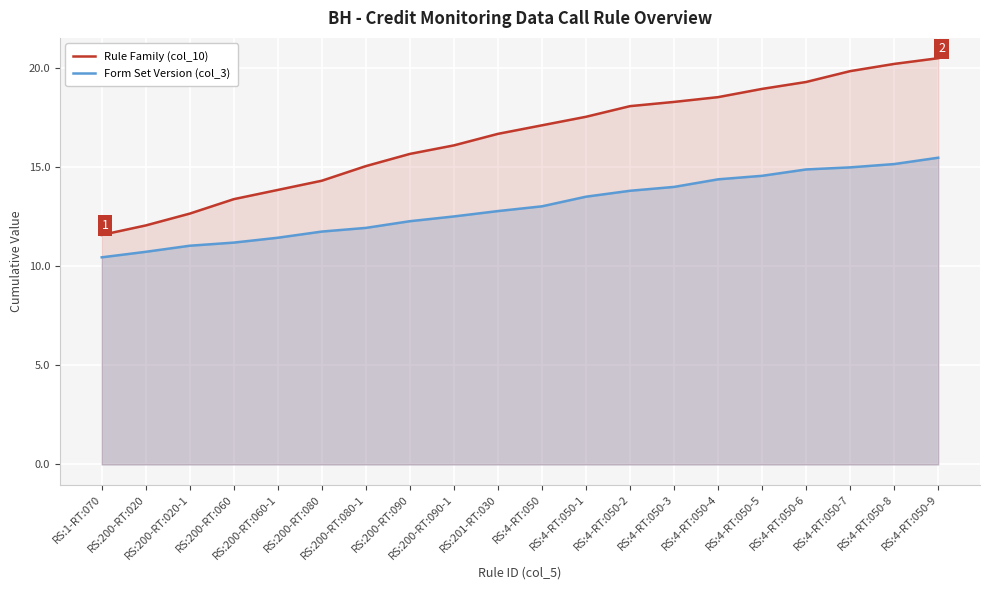

Which category has the highest value in the Rule Family (col_10) series?

RS:4-RT:050-9